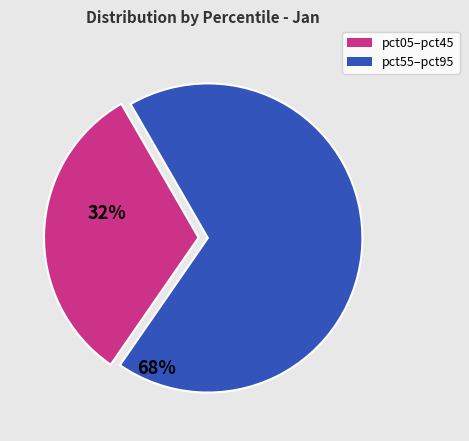

Does any single category account for the majority?

Yes